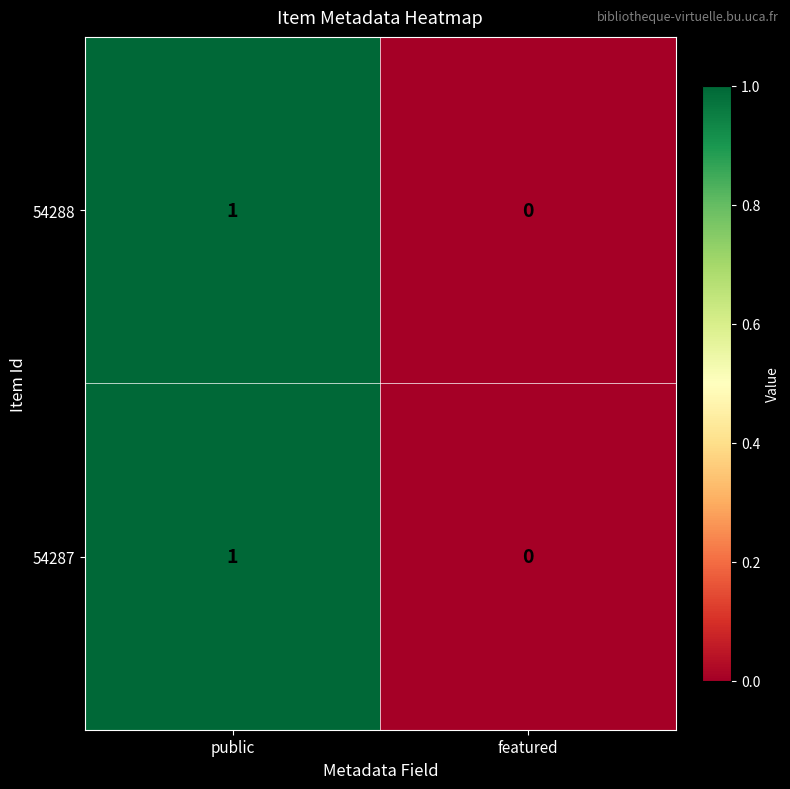

Where is 54287 nearest to the value 0?

featured